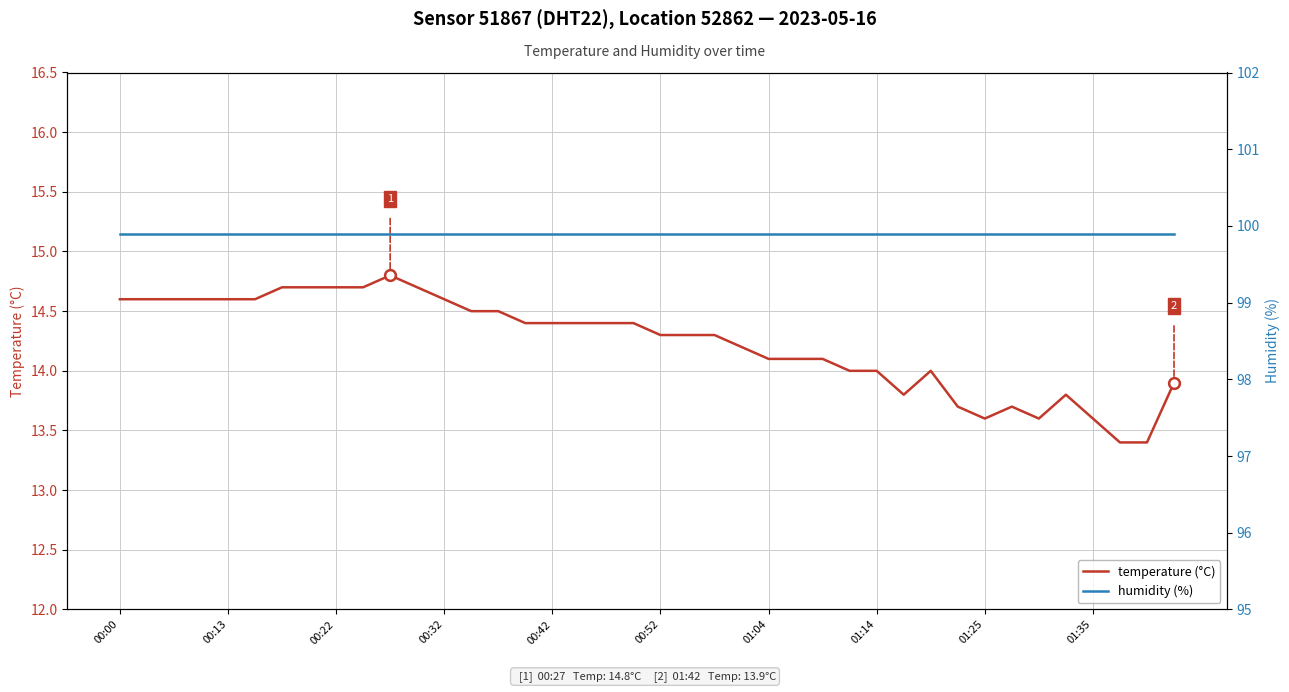

Which series has the largest total across all categories?

humidity (%)